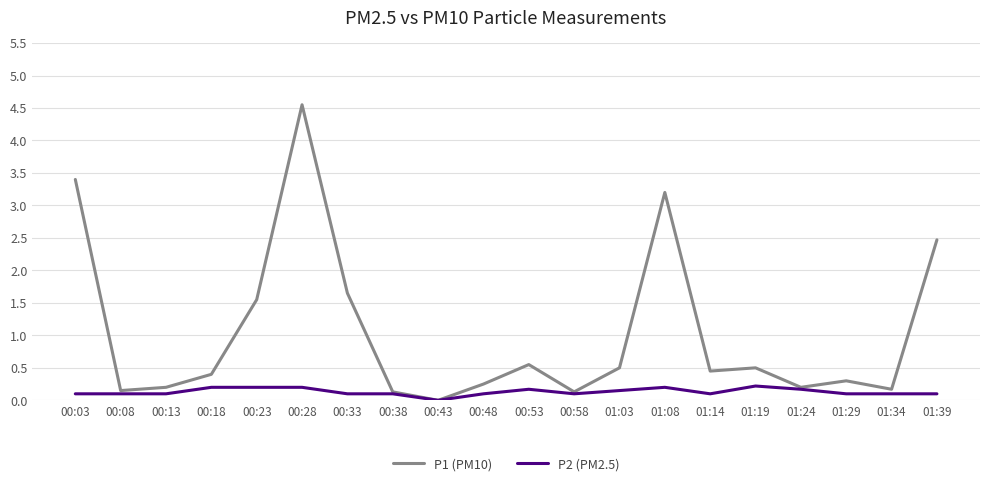

At which category is the sum across all series the highest?

00:28